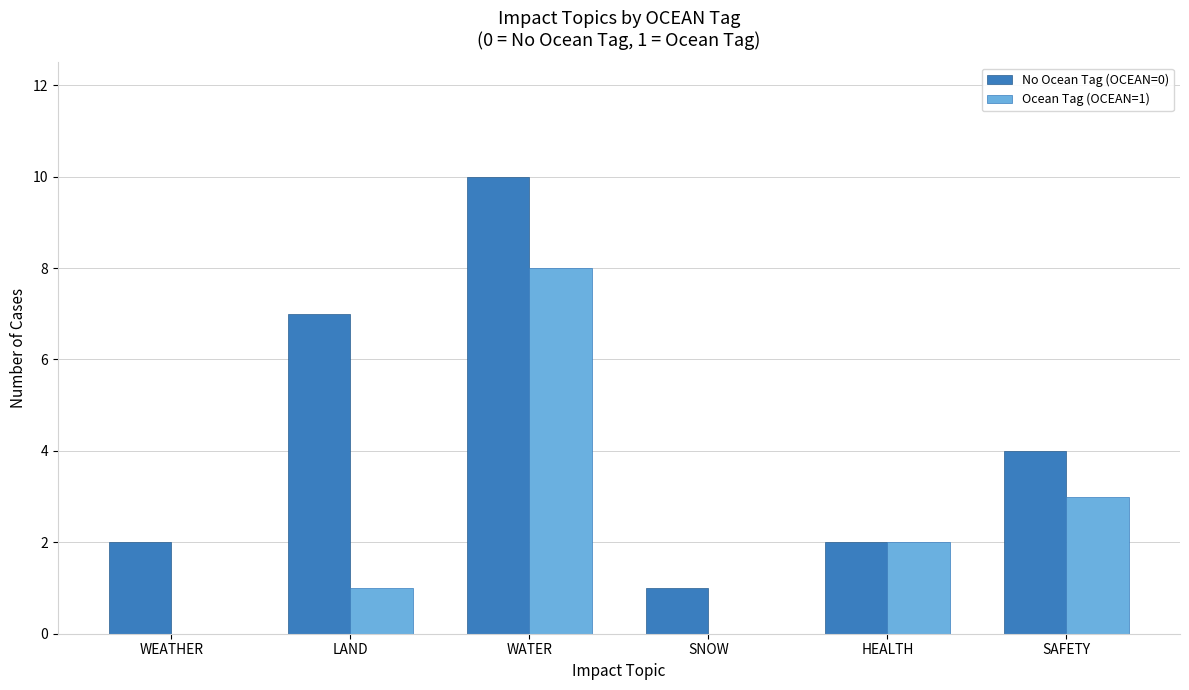

The value of Ocean Tag (OCEAN=1) at WEATHER is 5. True or false?

False